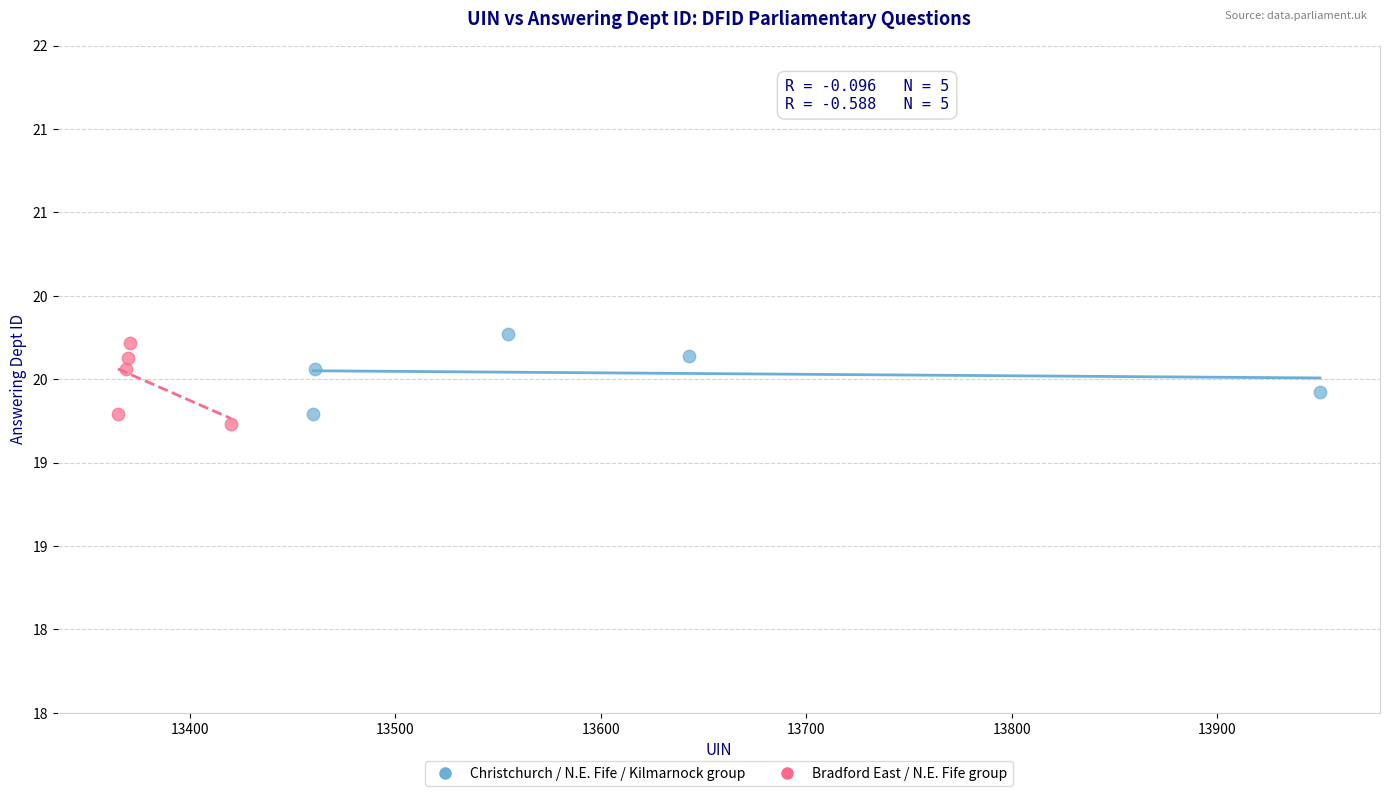

What are all the series names shown in the legend?

Christchurch / N.E. Fife / Kilmarnock group, Bradford East / N.E. Fife group